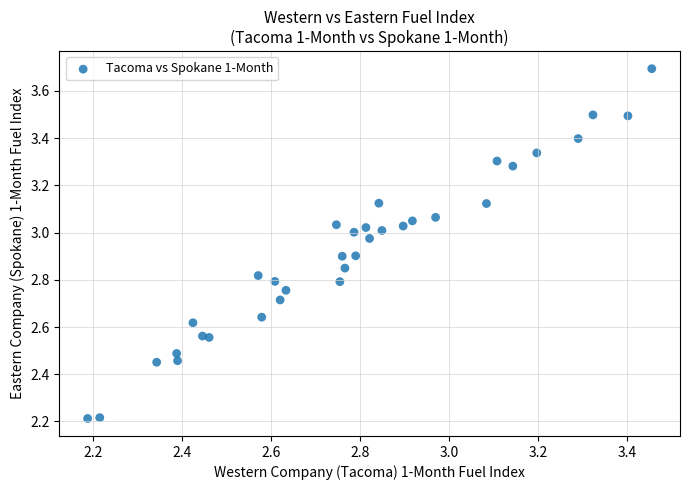

What is the range of Y values (max minus min)?

1.5